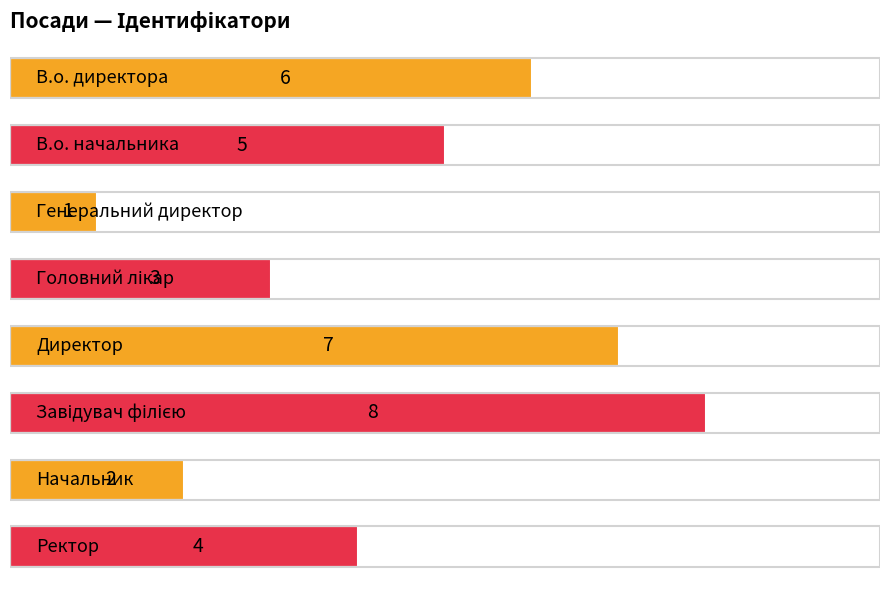

How many bars are there in total?

8